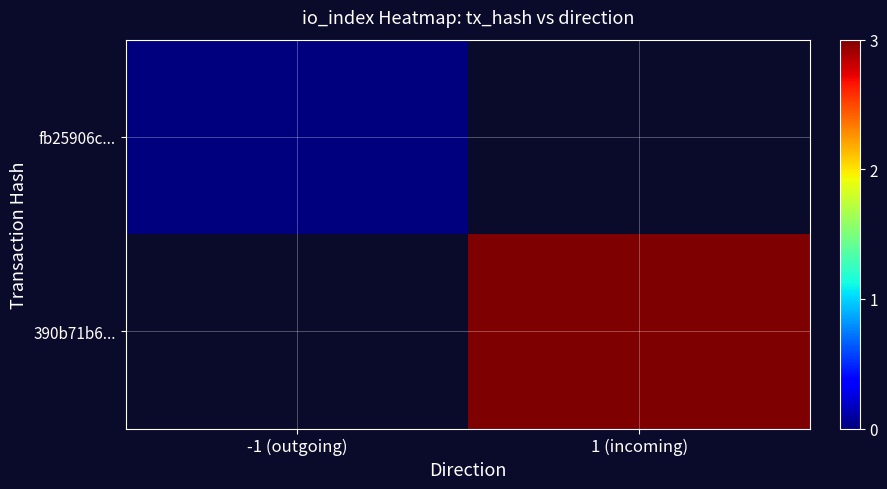

Which label corresponds to the smallest value in the chart?

-1 (outgoing)